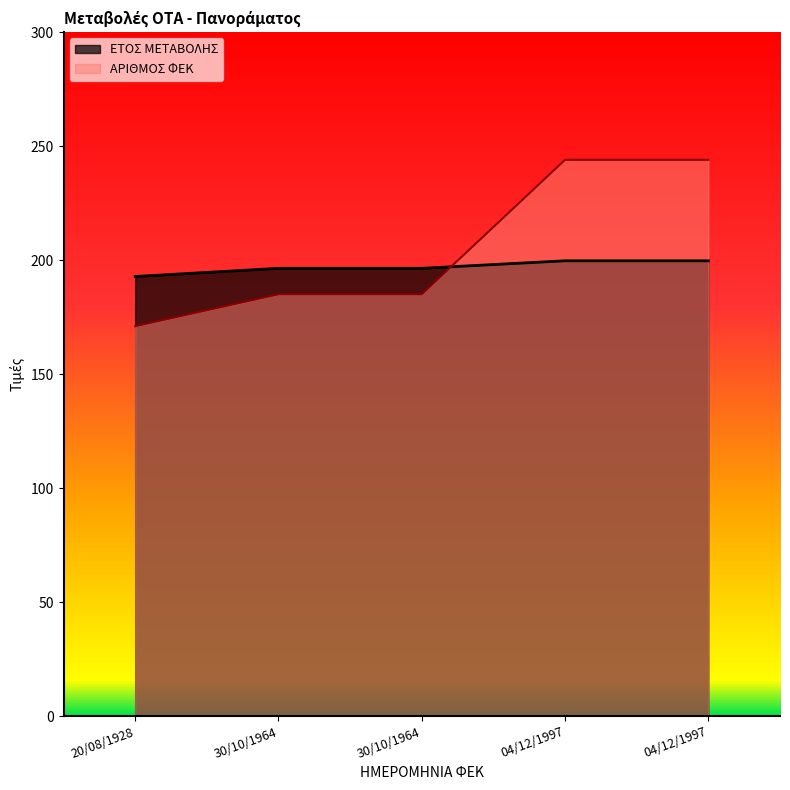

What is the maximum value shown in the chart?

244.0